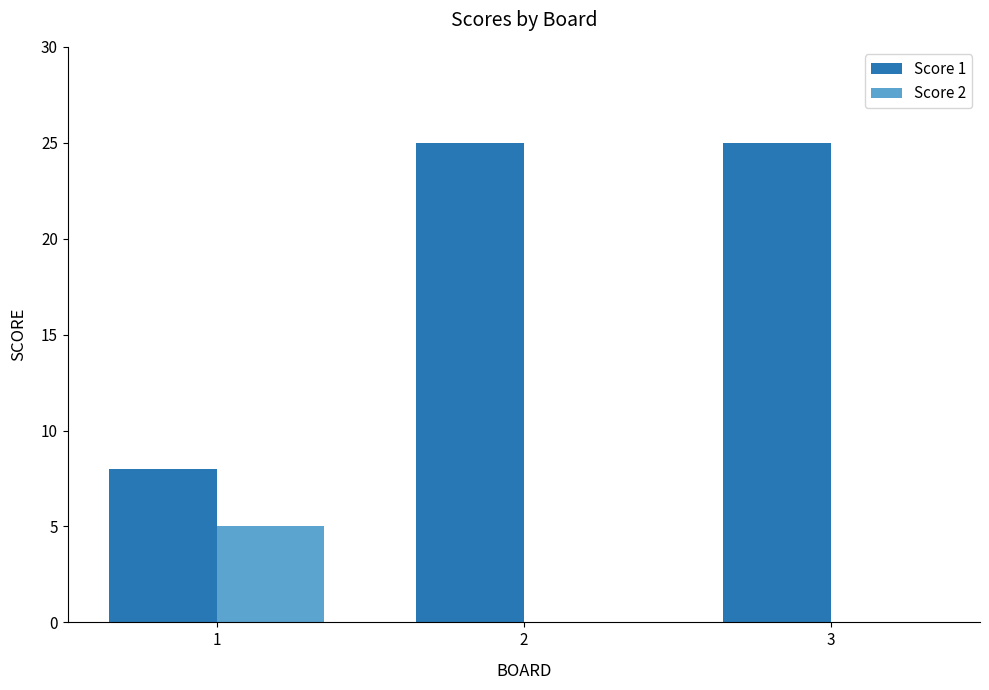

What is the sum of all Score 1 values?

58